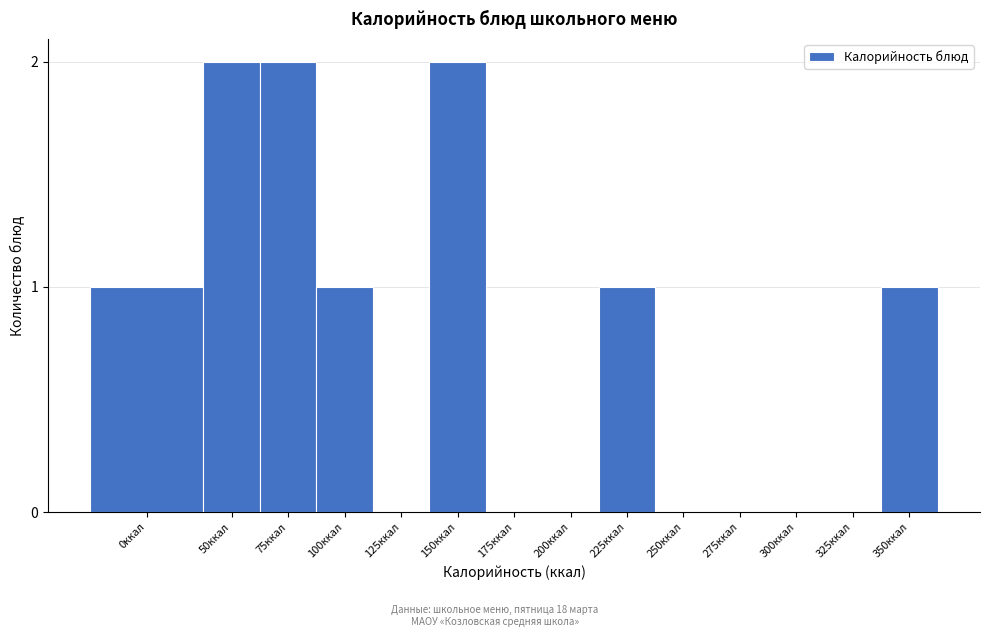

Reading left to right, what are all the values shown in this chart?

0ккал=1	50ккал=2	75ккал=2	100ккал=1	125ккал=0	150ккал=2	175ккал=0	200ккал=0	225ккал=1	250ккал=0	275ккал=0	300ккал=0	325ккал=0	350ккал=1